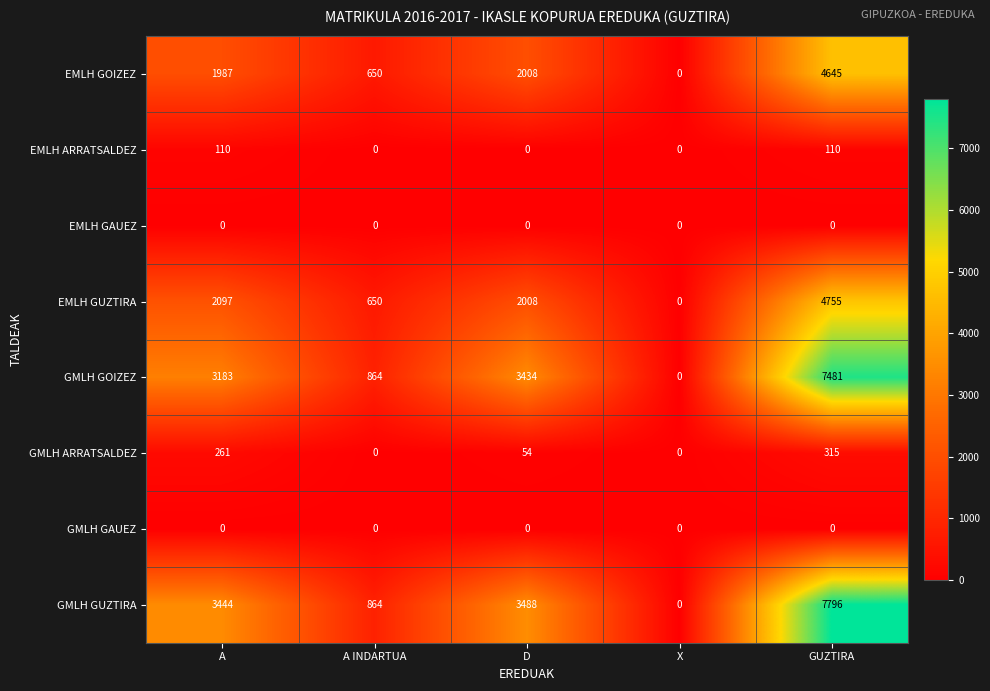

Which category has the highest value in the GMLH ARRATSALDEZ series?

GUZTIRA